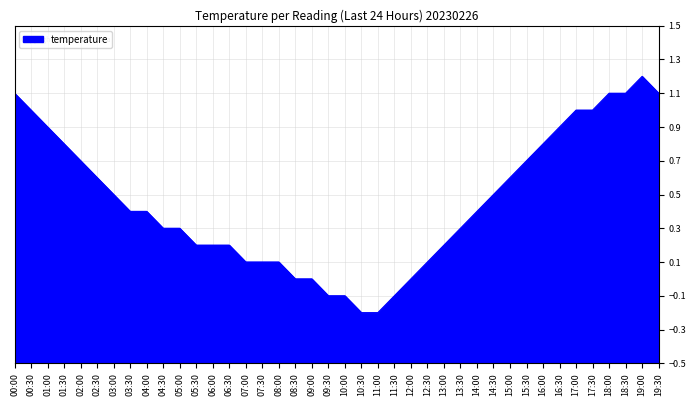

What is the value of the 27th point from the left?

0.2